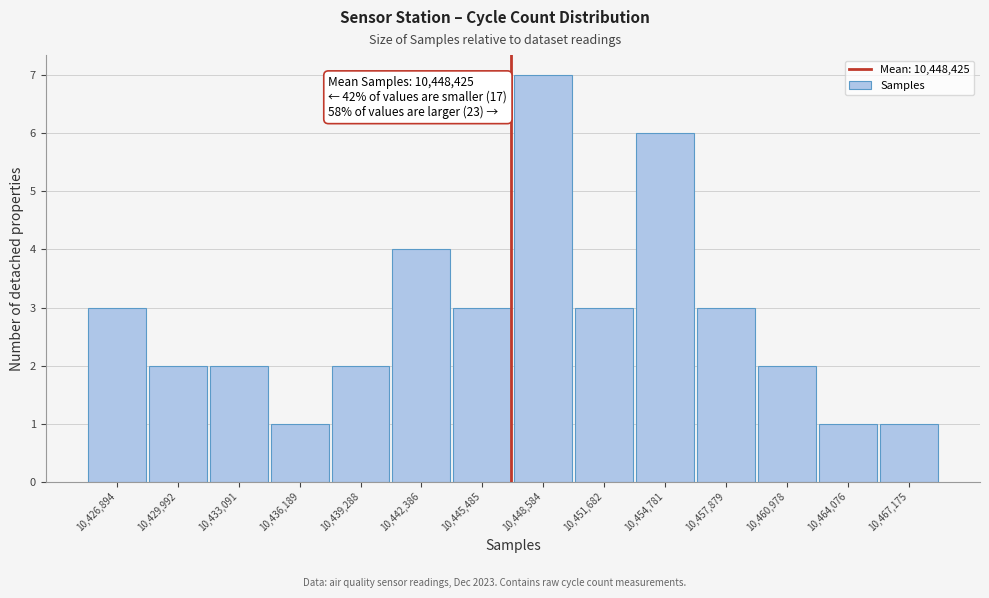

Reading left to right, transcribe all the data shown in this chart.

3	2	2	1	2	4	3	7	3	6	3	2	1	1